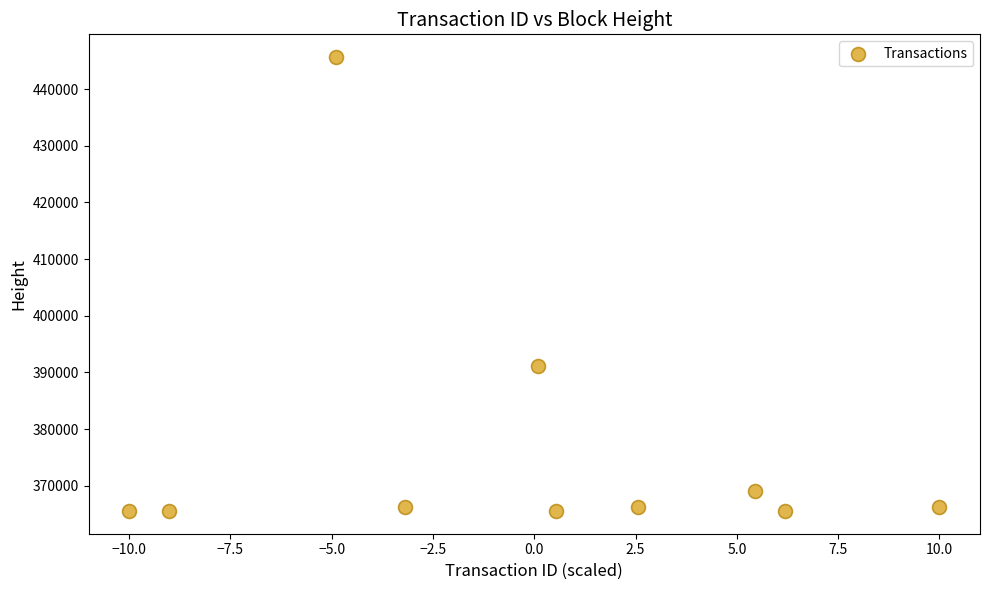

What Y value in the scatter plot is closest to 405596?

391102